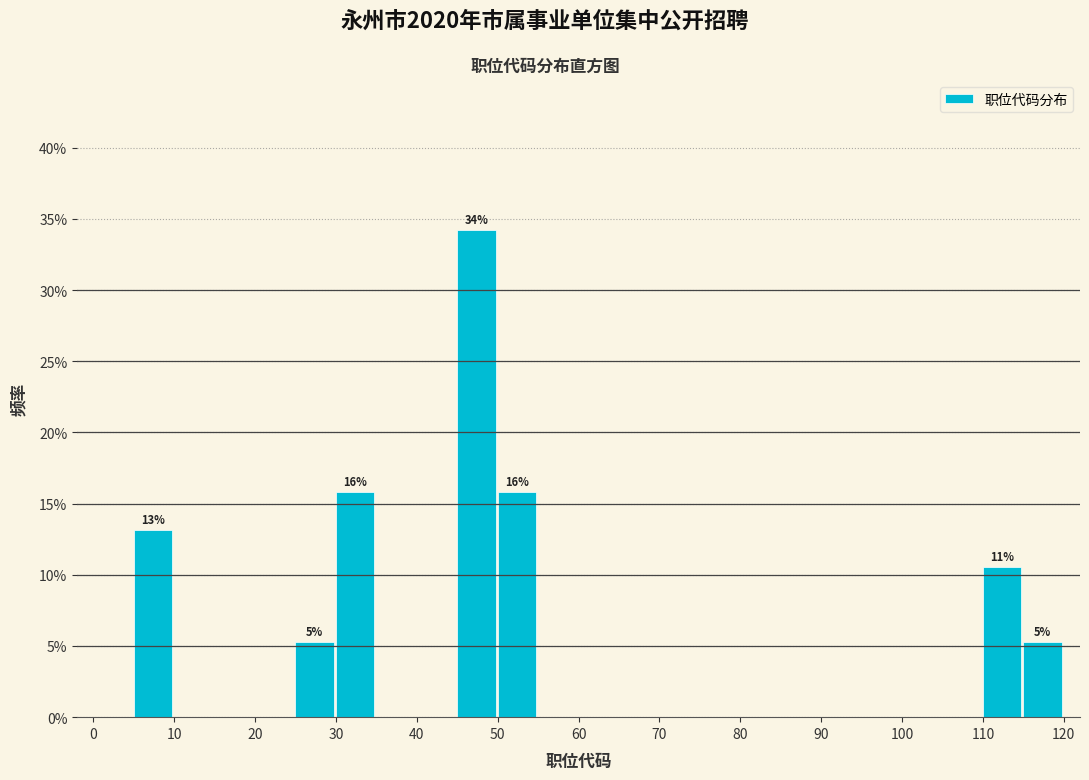

Which range on the x-axis has the tallest bar?

45 to 50